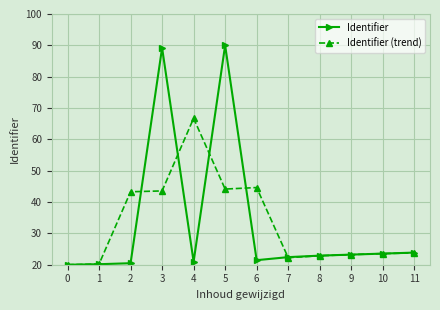

Rank the series by their maximum value, from highest to lowest.

Identifier, Identifier (trend)